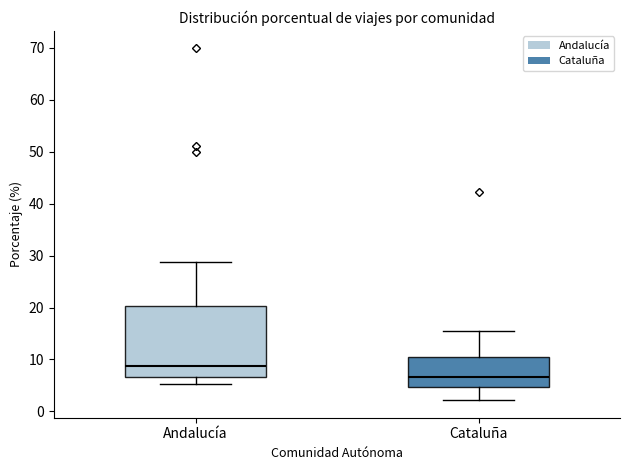

Which box is the tallest, from its lower edge to its upper edge?

Andalucía